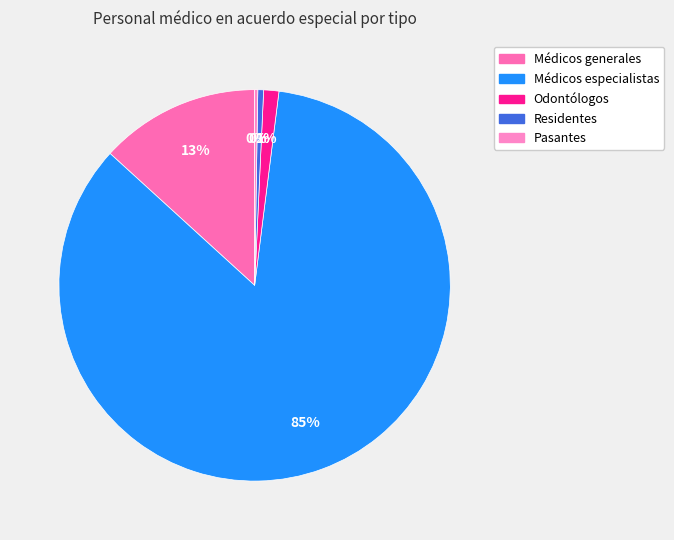

Rank the categories by value from highest to lowest.

Médicos especialistas, Médicos generales, Odontólogos, Residentes, Pasantes